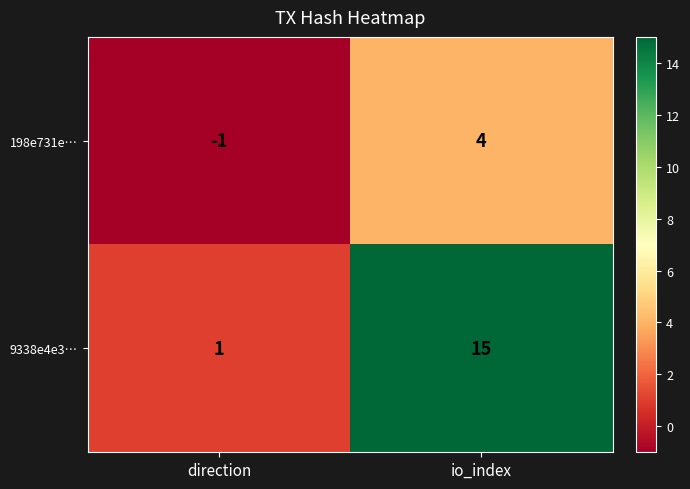

The 9338e4e3… series shows 1 at direction. True or false?

True